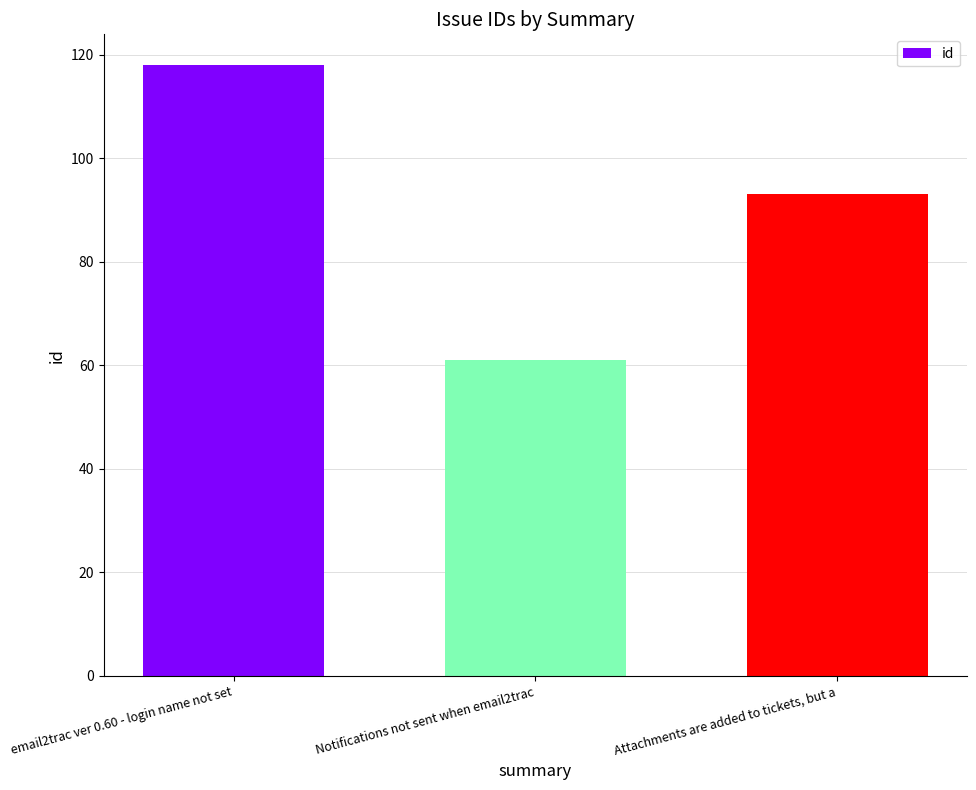

Reading left to right, transcribe all the data shown in this chart.

118	61	93